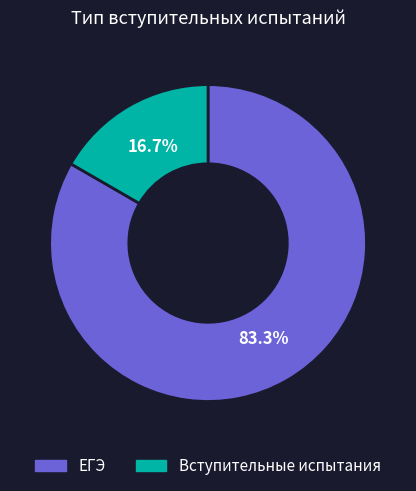

Which category has the biggest portion of the pie?

ЕГЭ